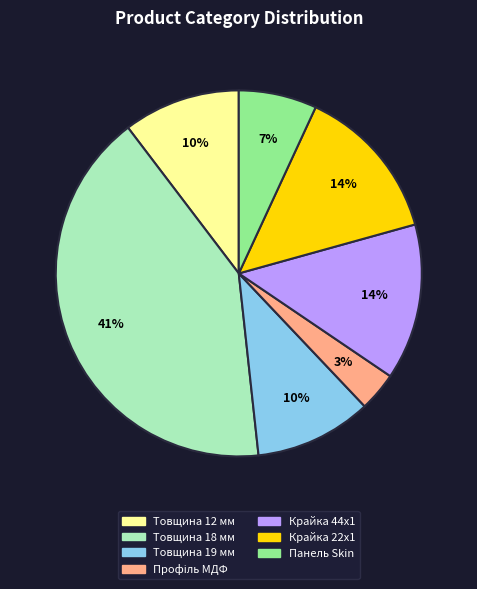

Does any single category account for the majority?

No